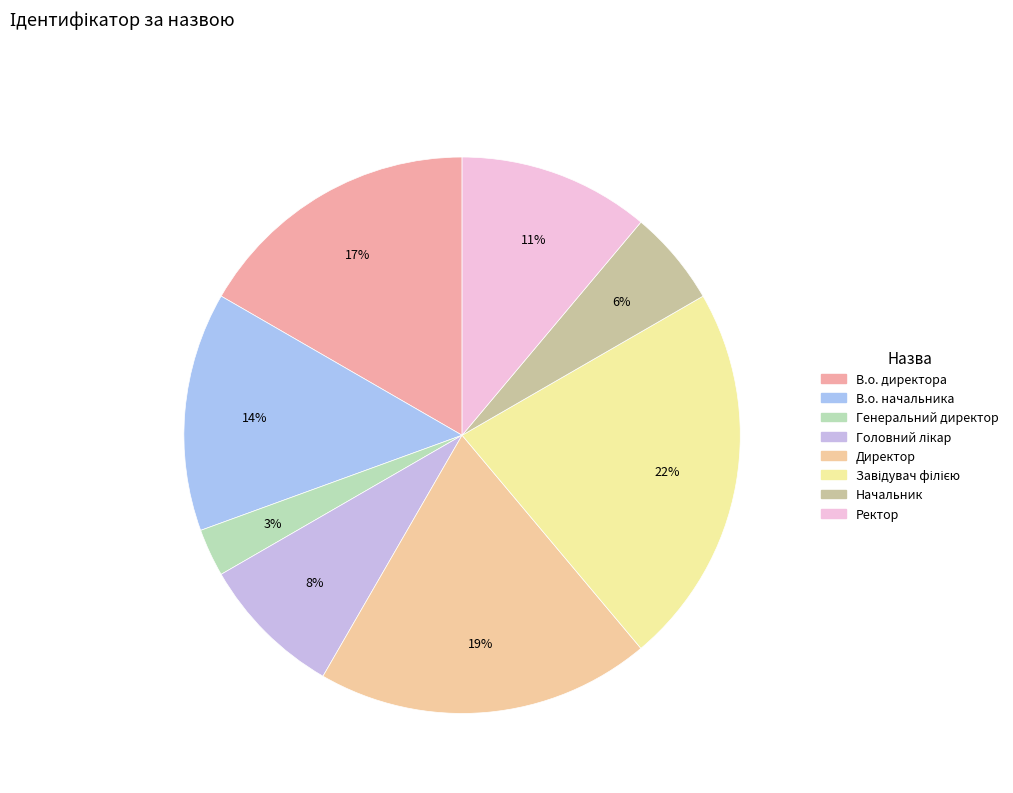

To the nearest percent, what percentage of the pie is Директор?

19%